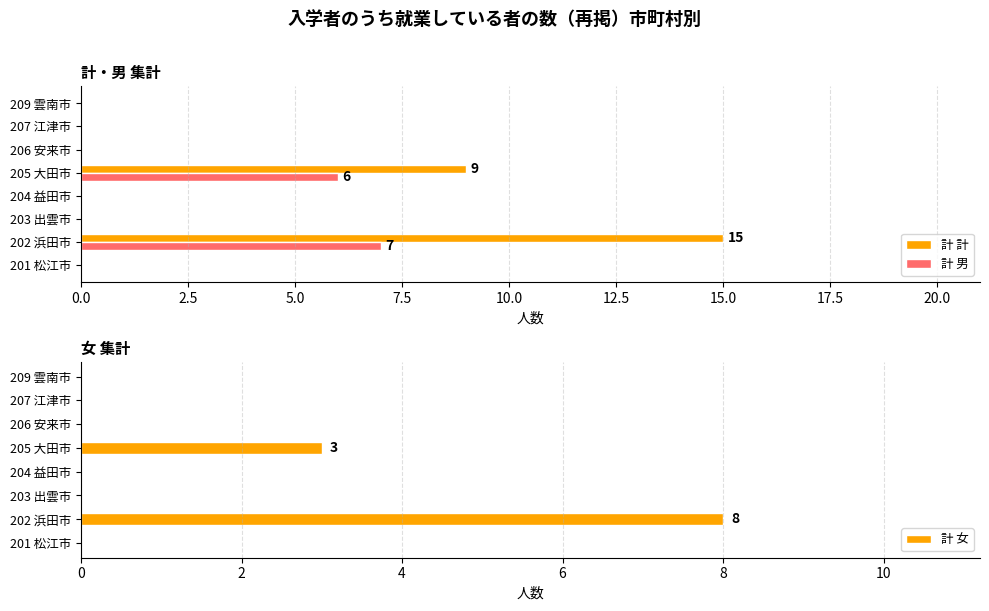

What is the sum of the 計 男 values at 202 浜田市 and 207 江津市?

7